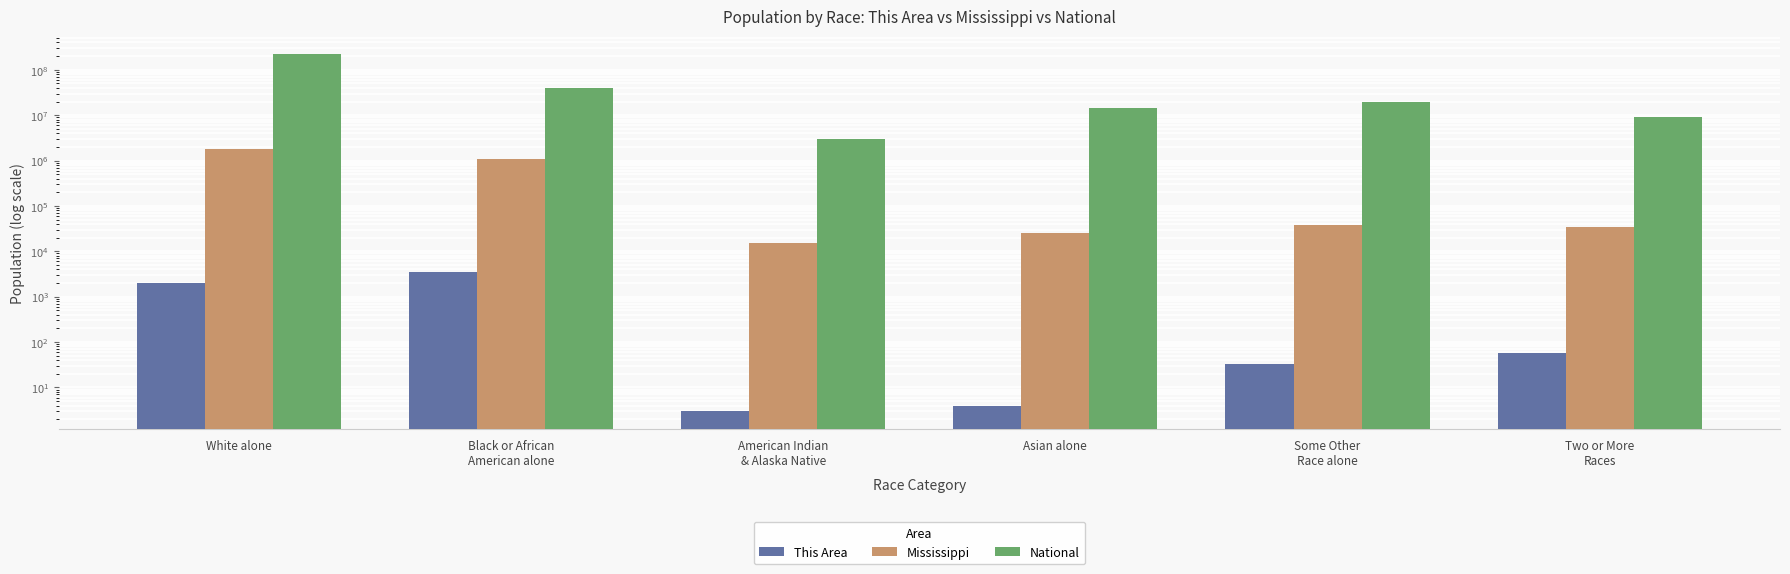

How many data points in National are above 19107368?

2